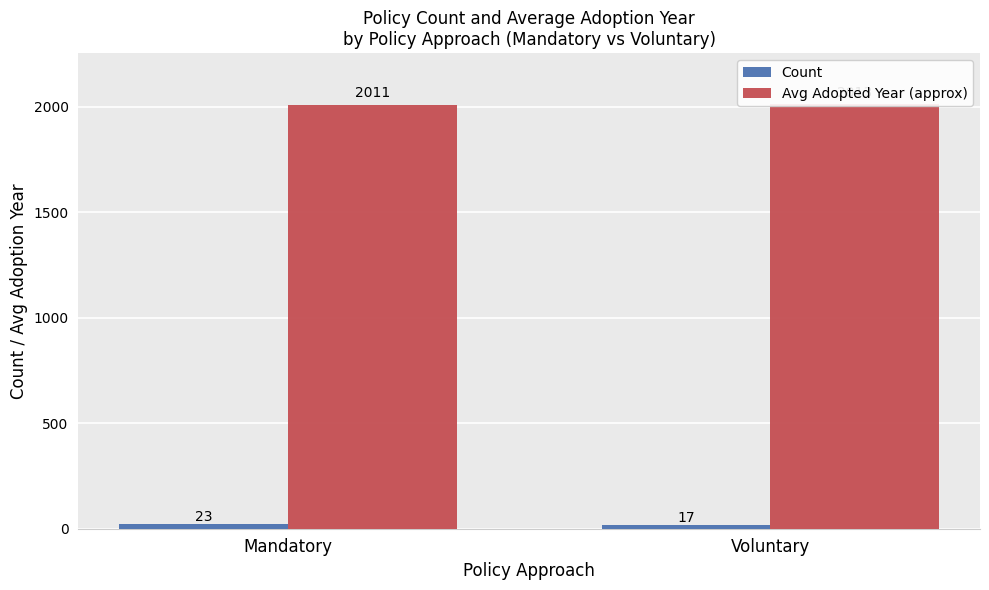

What is the total value across all series at Mandatory?

2034